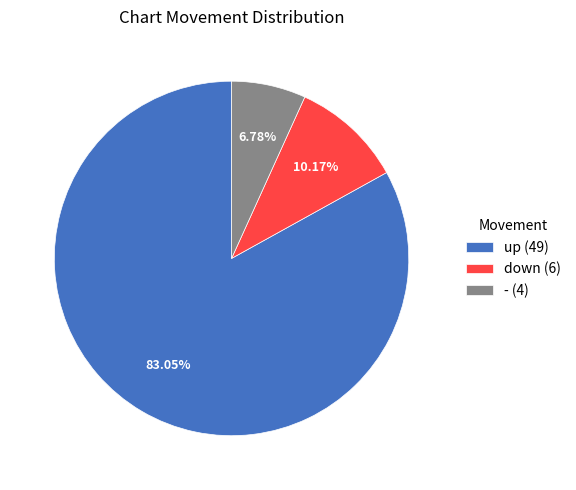

To the nearest percent, what is the difference between the largest and smallest slice percentages?

76%